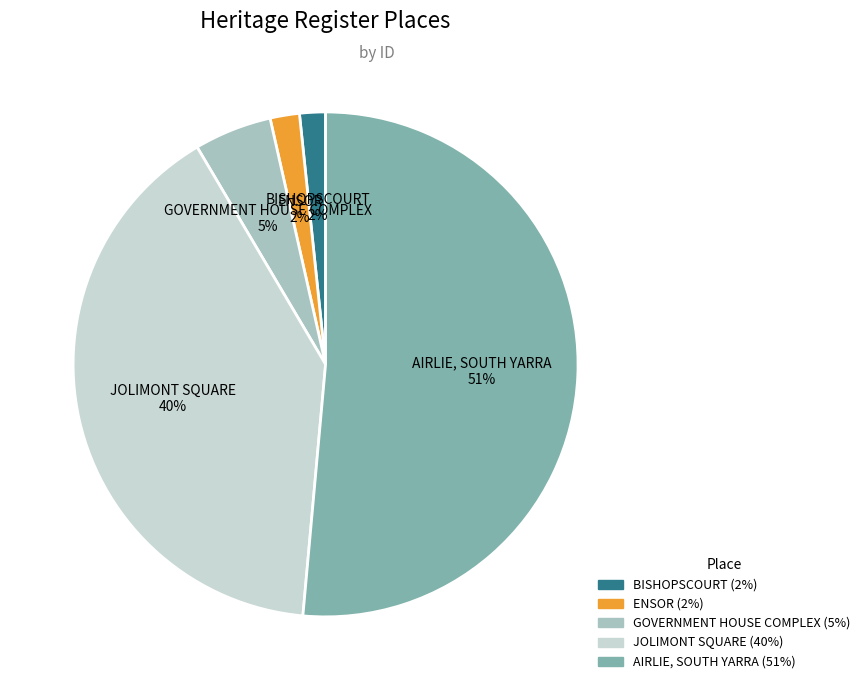

Between JOLIMONT SQUARE and ENSOR, which is larger?

JOLIMONT SQUARE